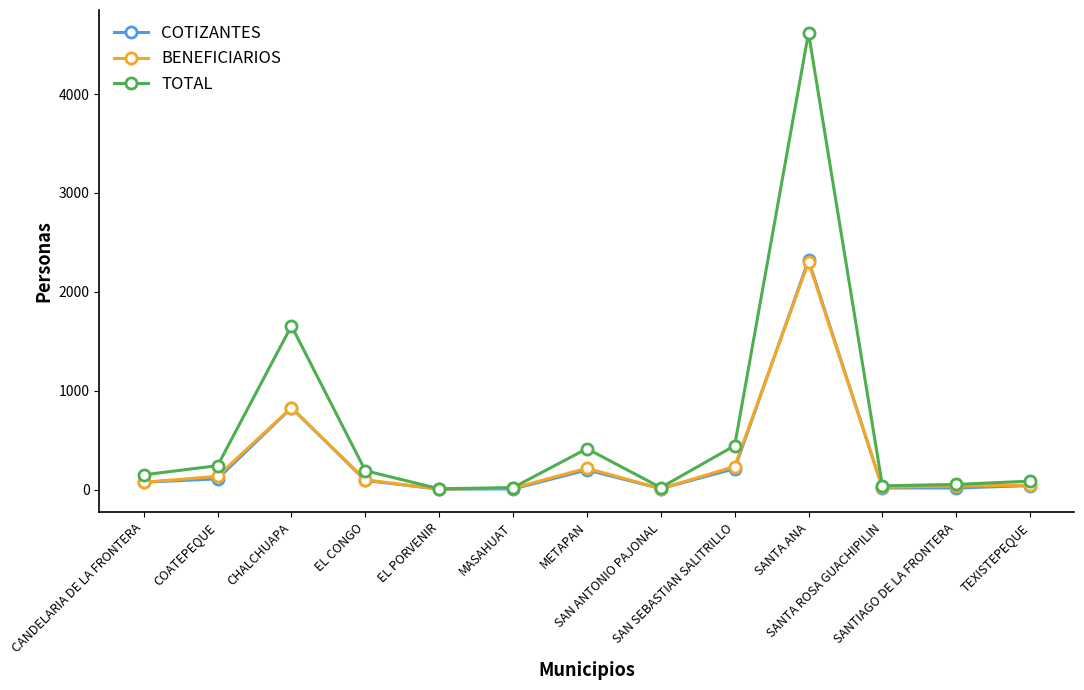

Which series has the widest spread of values?

TOTAL